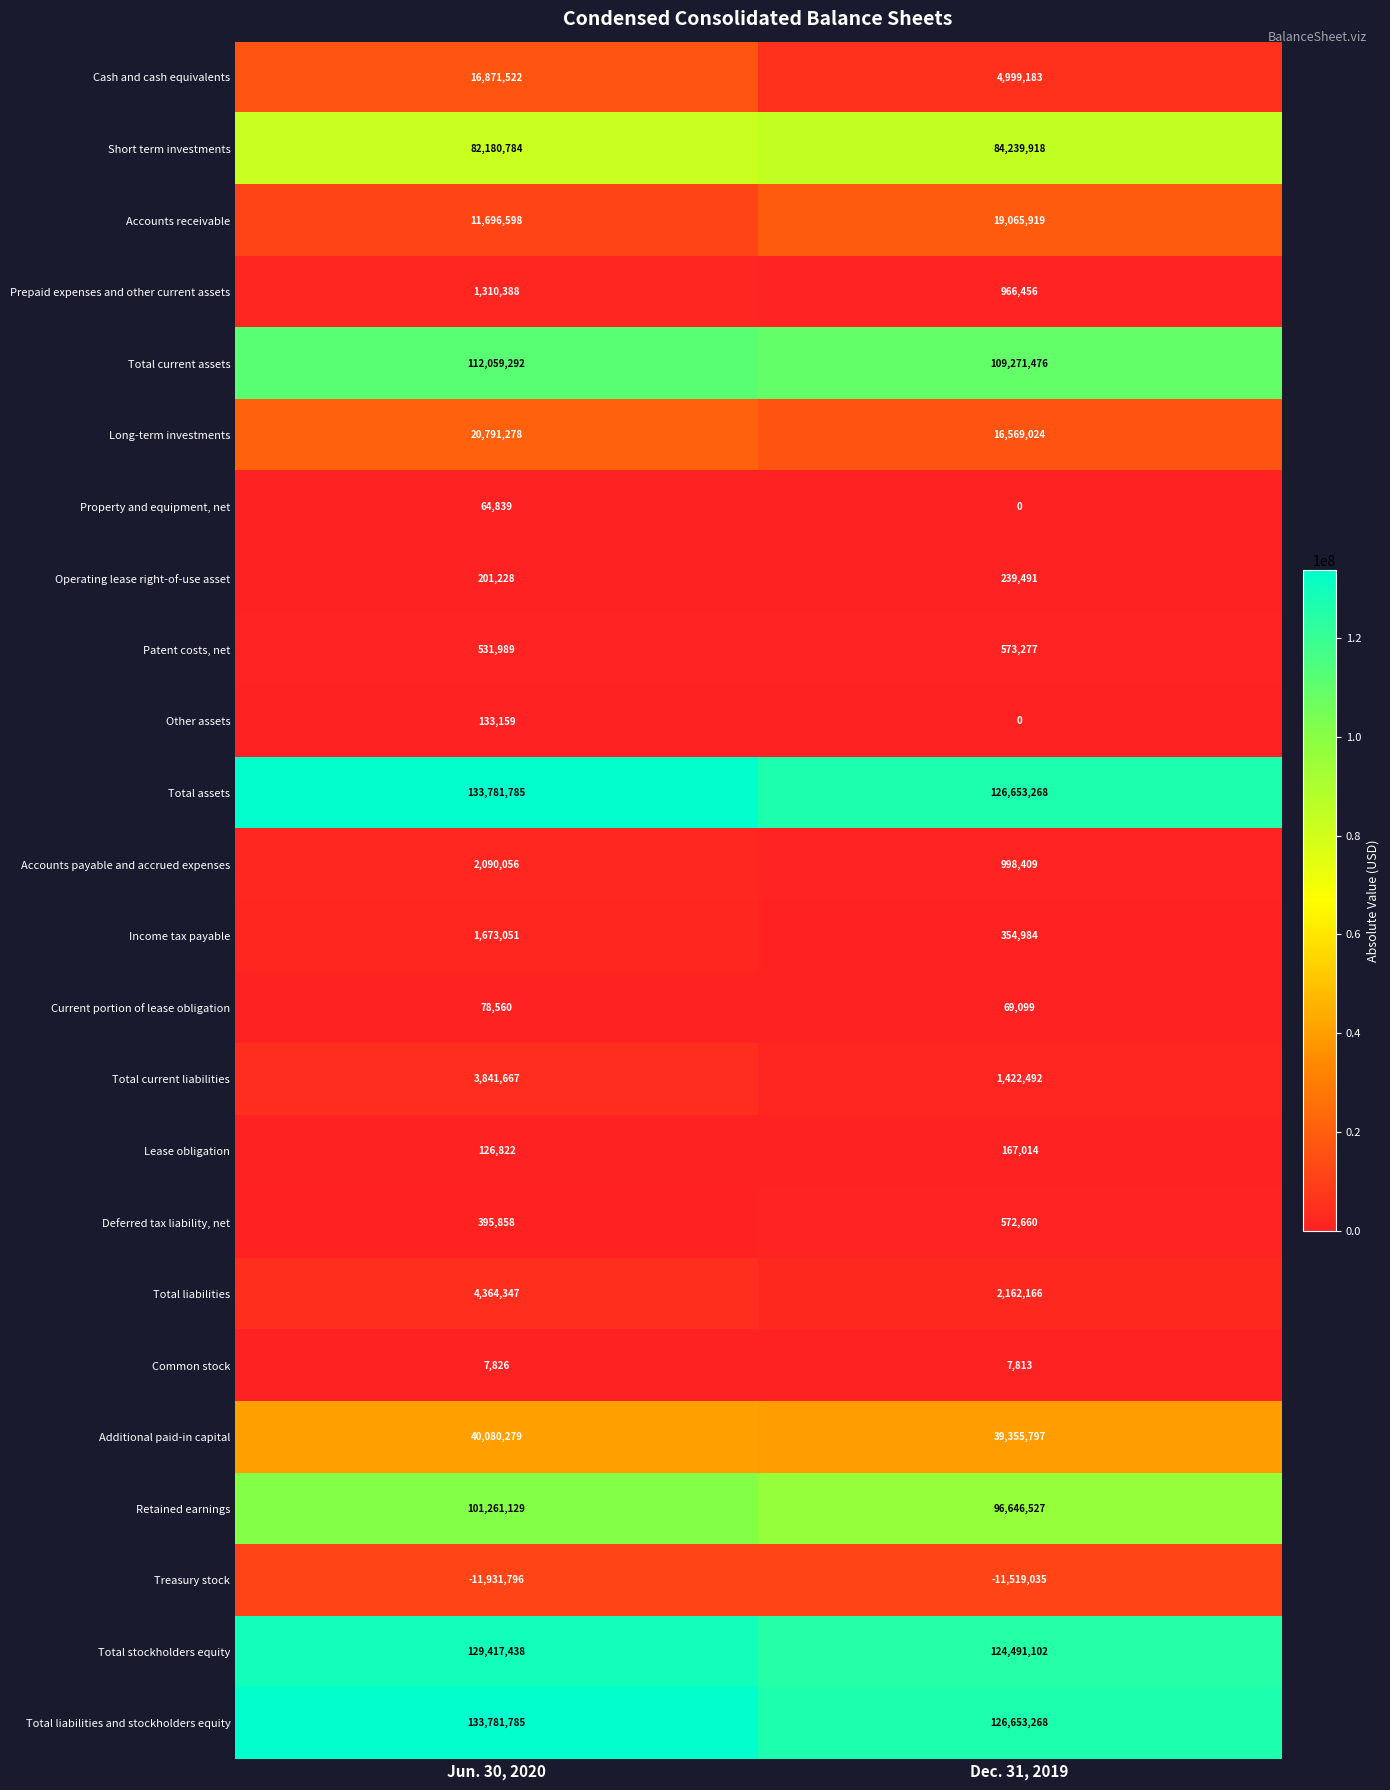

What is the total value across all series at Jun. 30, 2020?

784809884